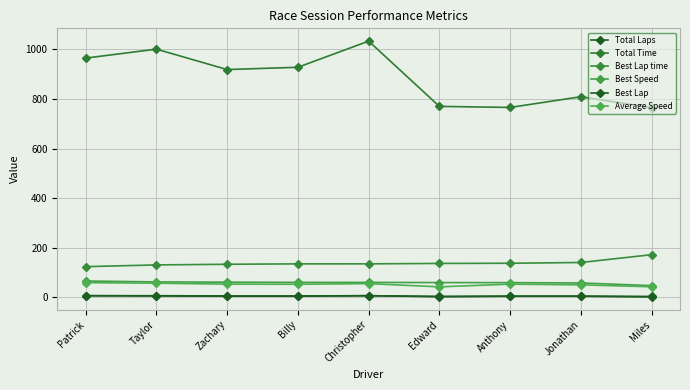

What is the label of the 7th point from the right?

Zachary